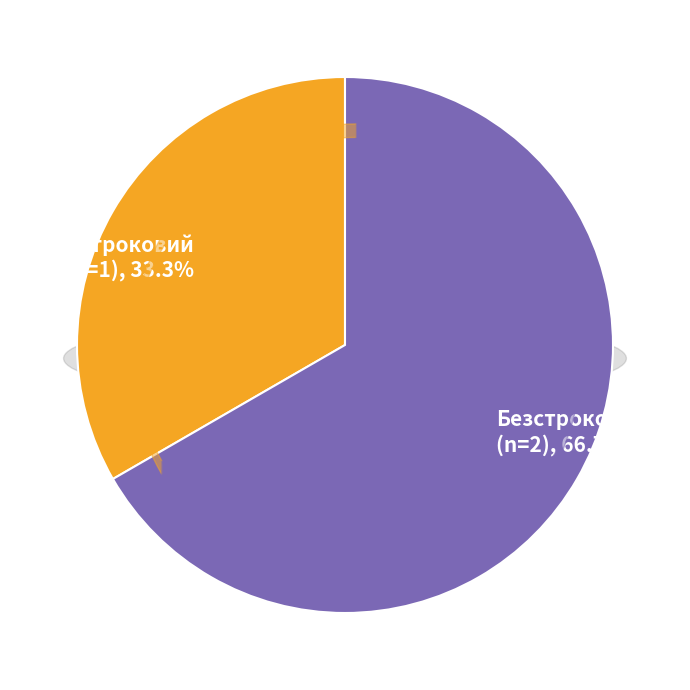

To the nearest percent, what percentage of the pie is Безстроковий?

67%